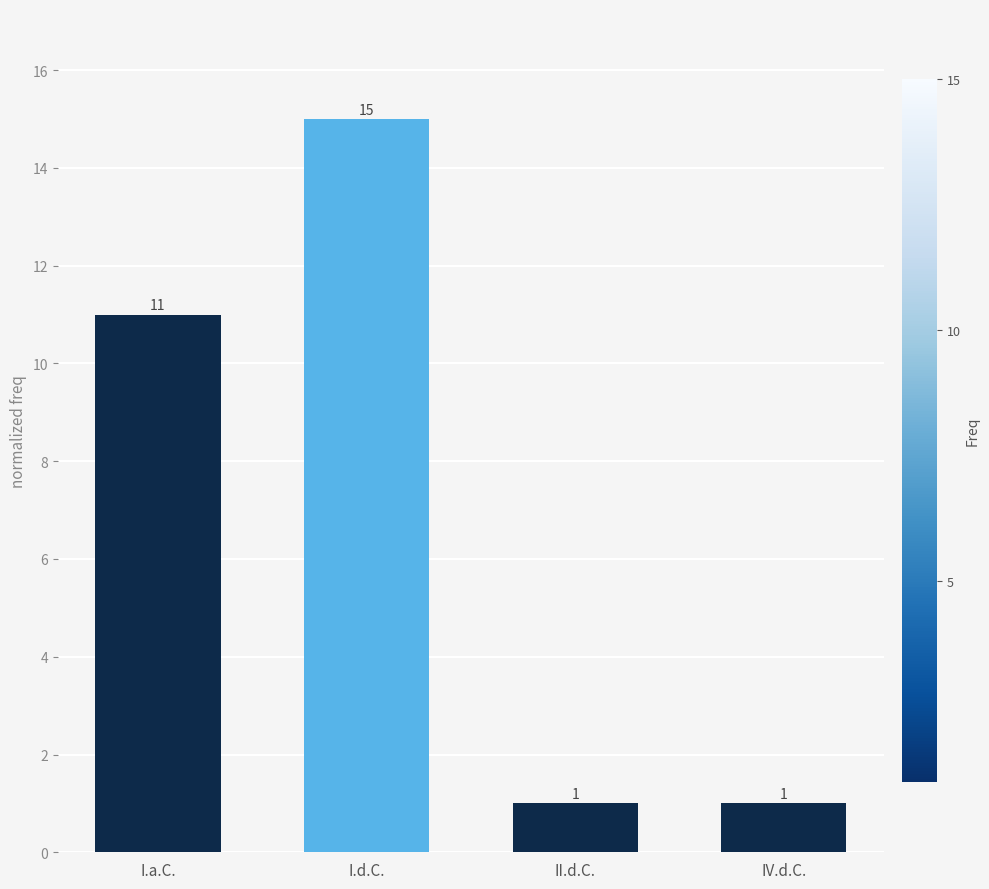

What is the average value?

7